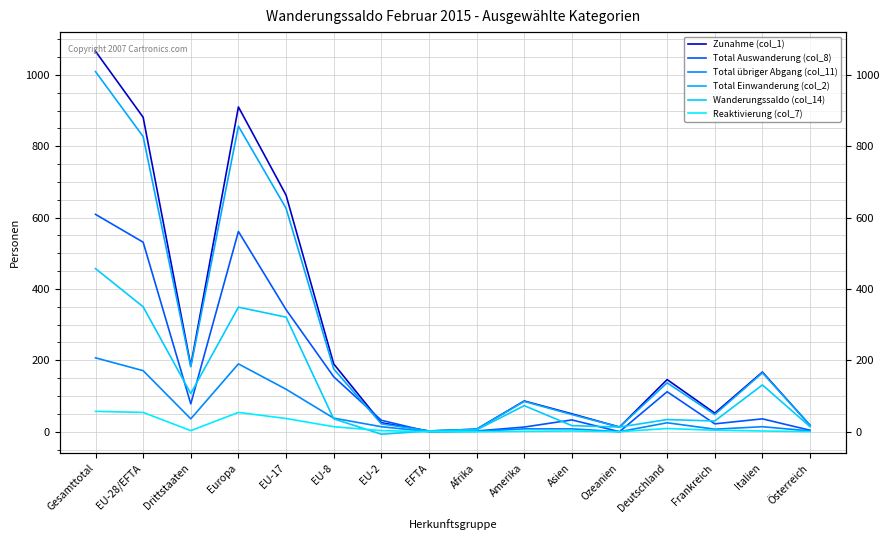

Where is the first local maximum for Total übriger Abgang (col_11)?

Europa